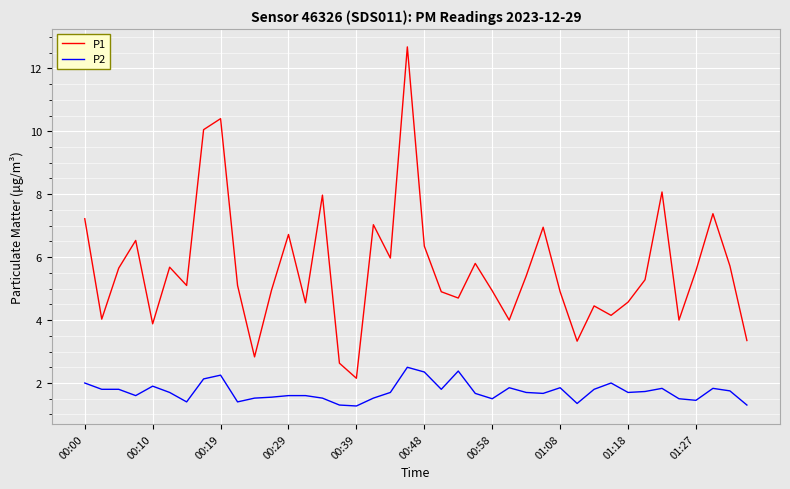

Which series has the largest range (max minus min)?

P1